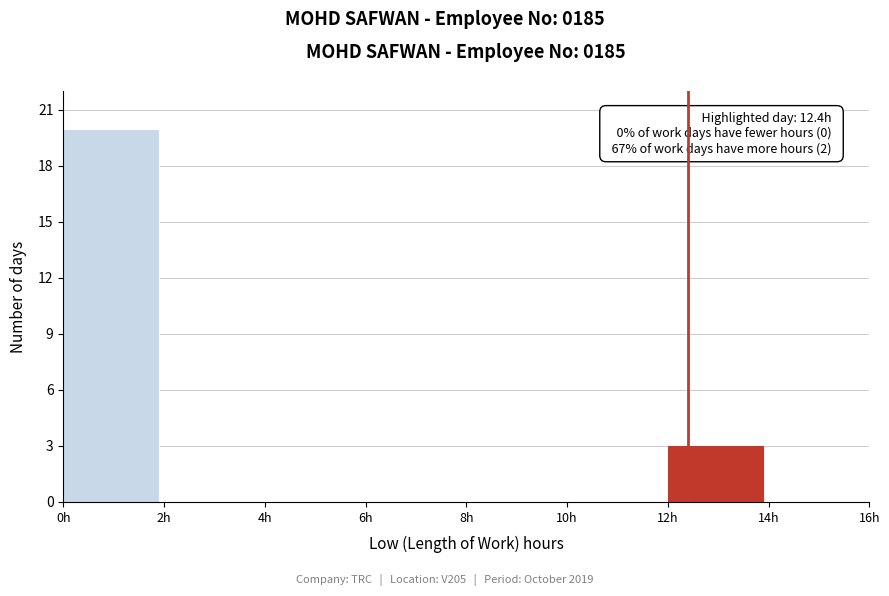

Over which range of the x-axis is the bar tallest?

0 to 2